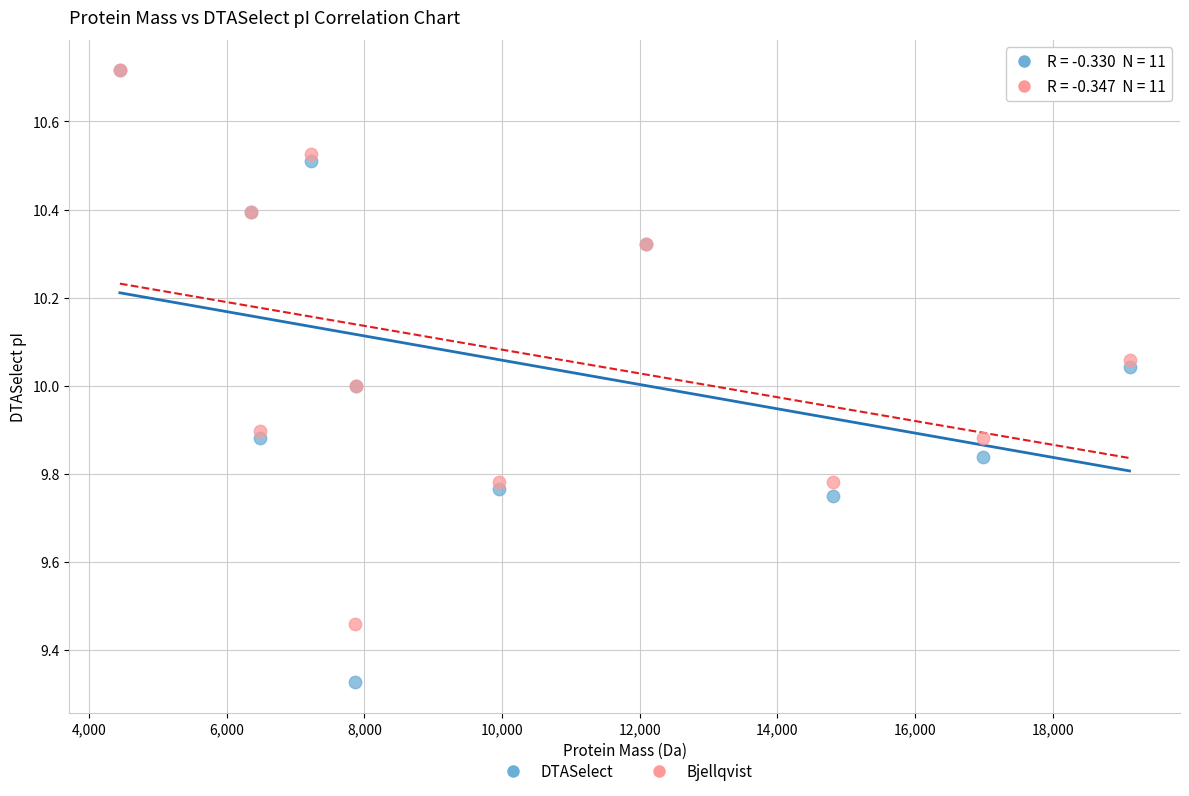

What are all the series names shown in the legend?

DTASelect, Bjellqvist